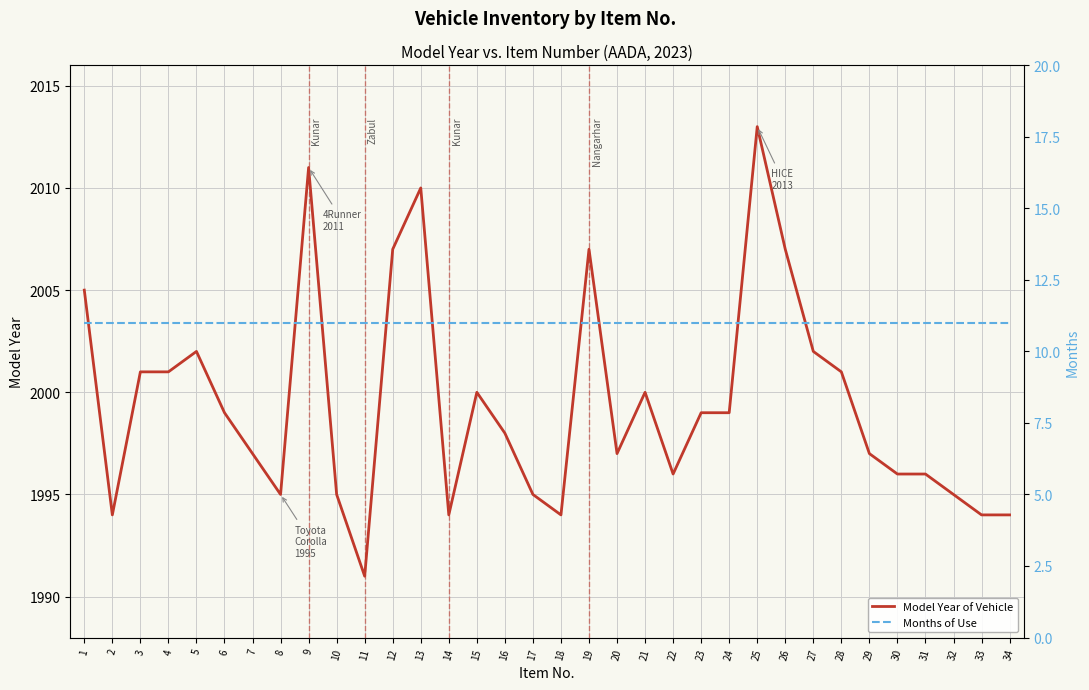

True or false: Model Year of Vehicle and Months of Use intersect in this chart.

False